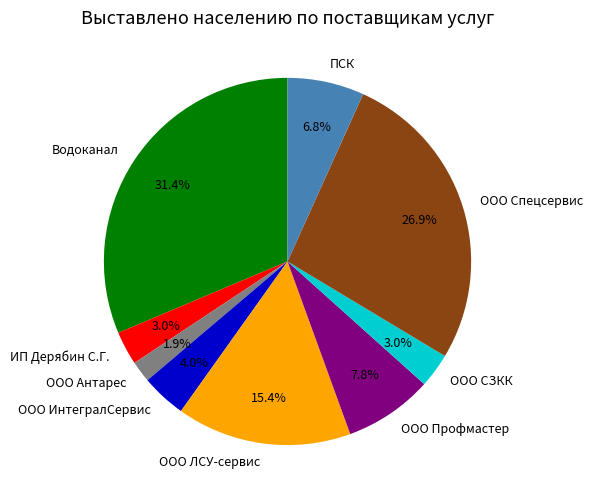

Does any single category account for the majority?

No